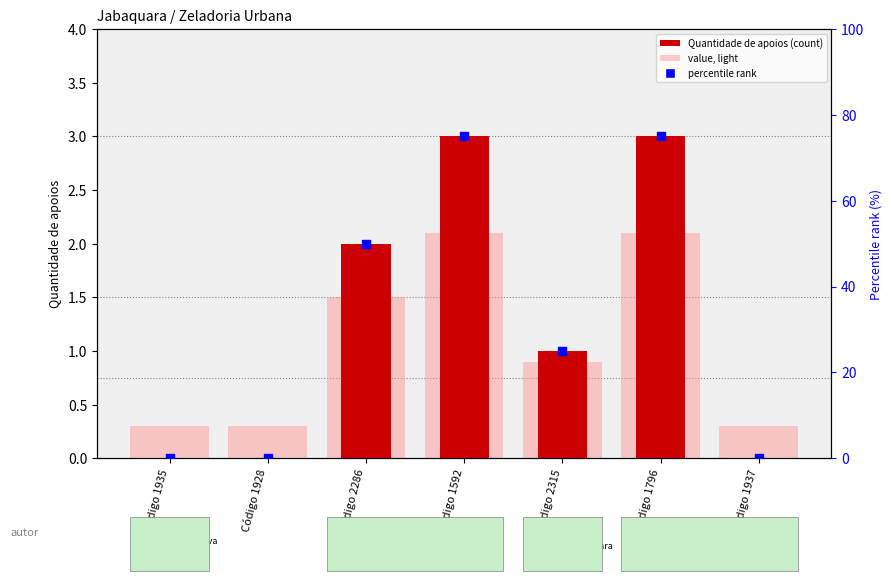

Which series has the largest total across all categories?

percentile rank